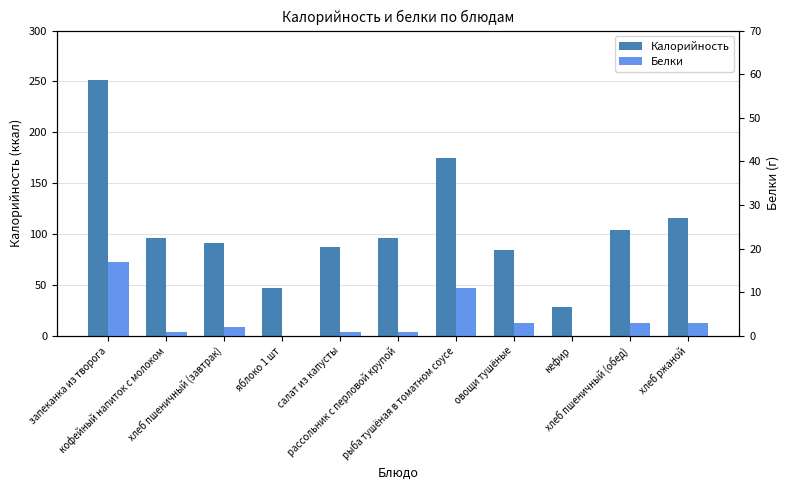

What is the average value of the Белки series?

4